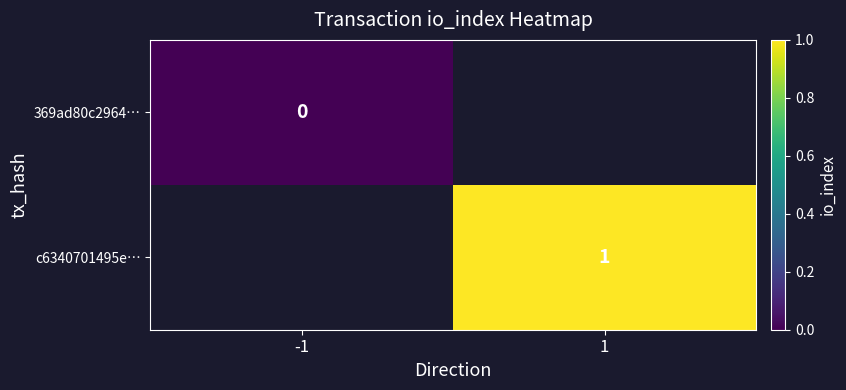

Is it true that c6340701495e… equals 2 at 1?

False